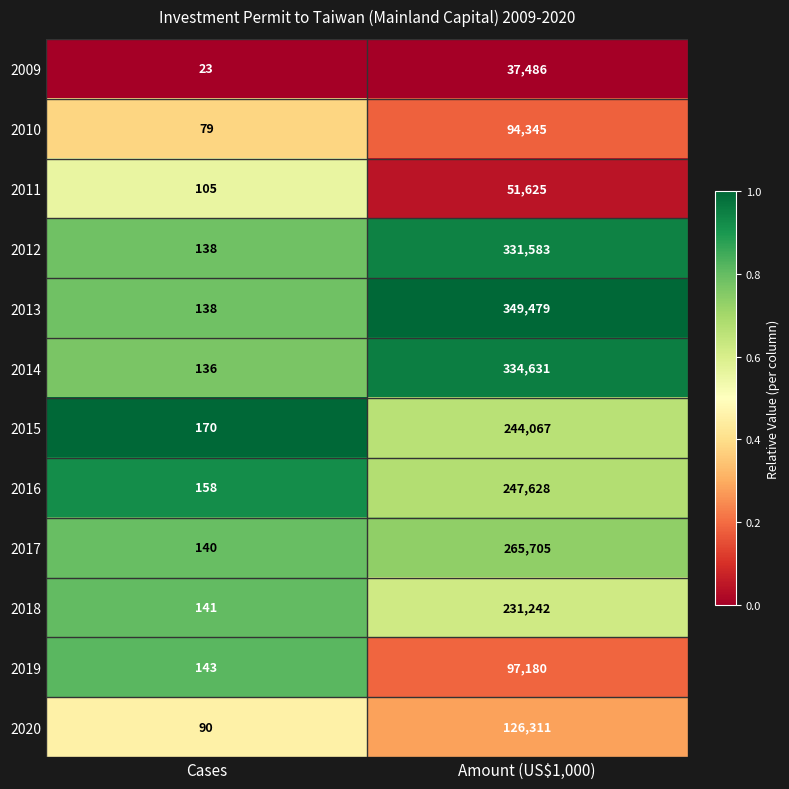

Which series has the widest spread of values?

2013